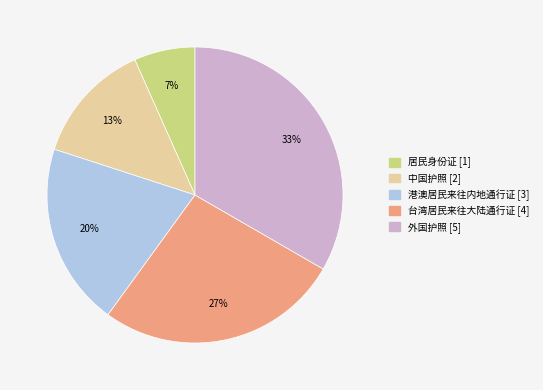

To the nearest percent, what percentage of the pie is 居民身份证?

7%